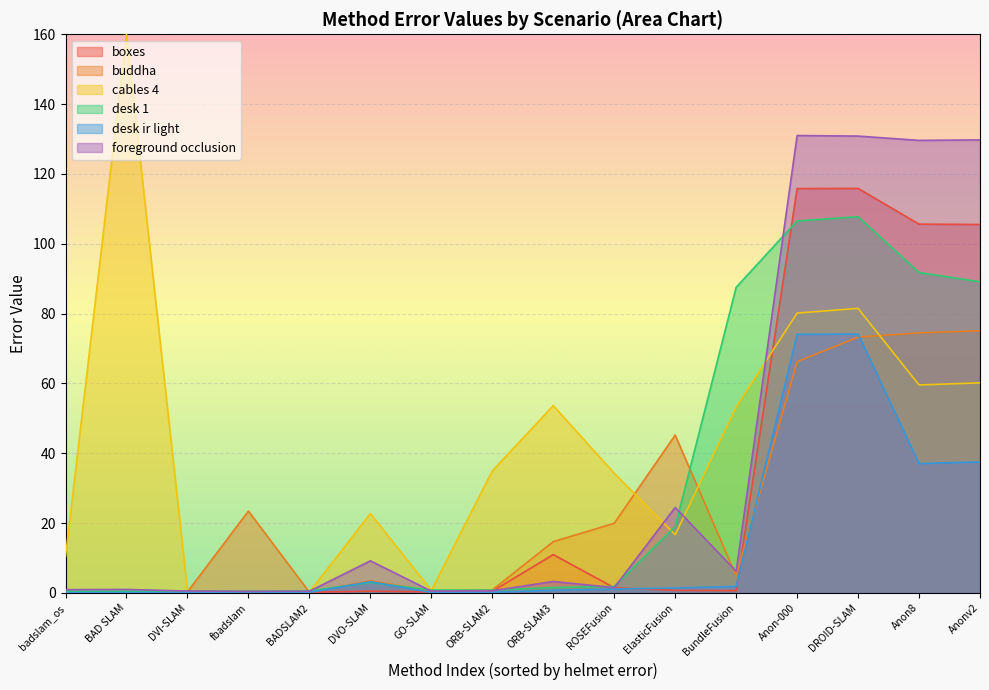

What is the maximum value for buddha?

75.1